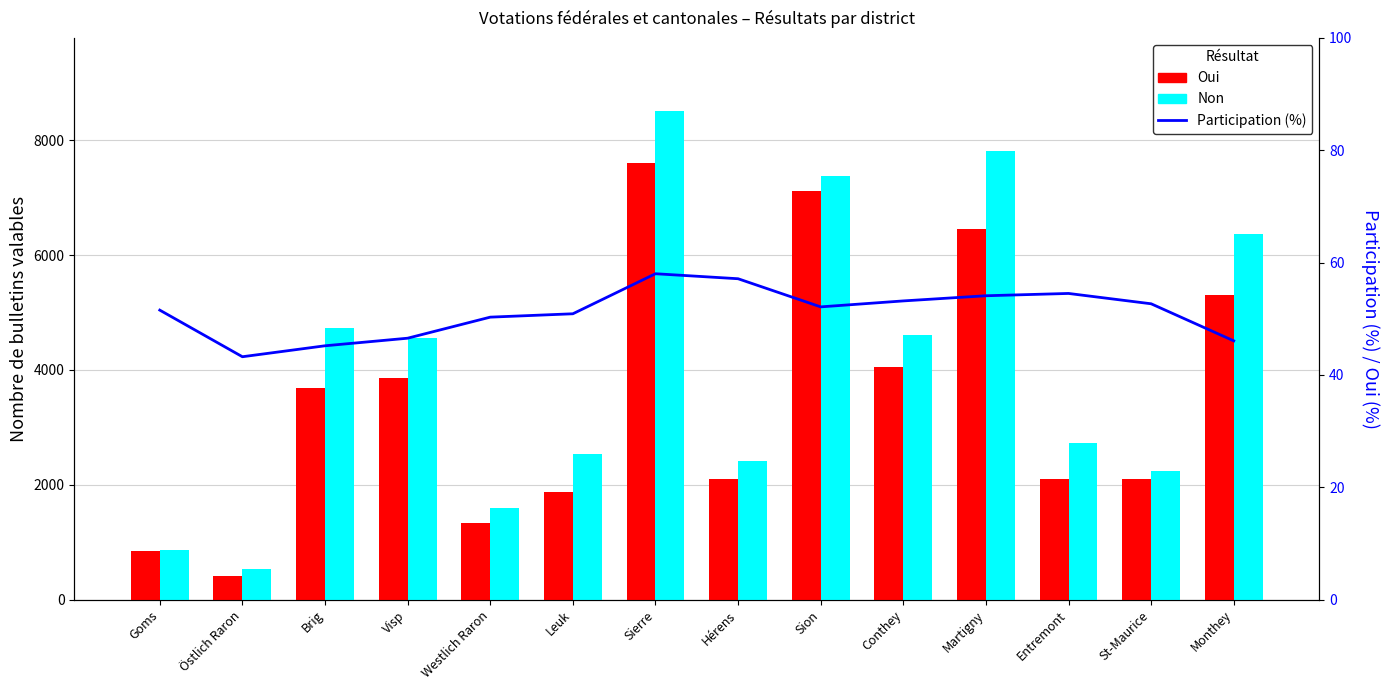

What is the smallest value displayed?

43.2